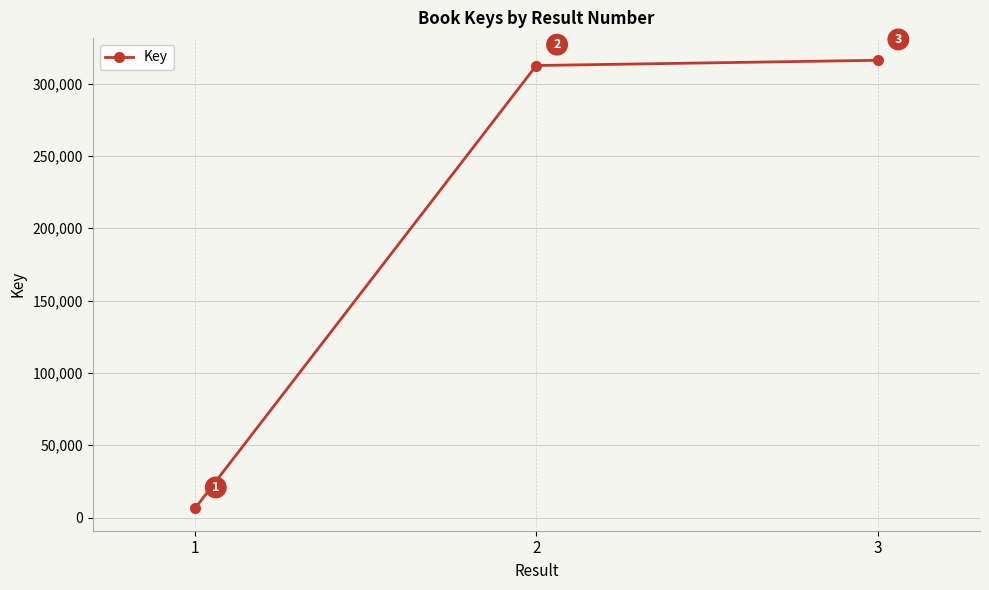

What is the value of the 1st point from the left?

6416